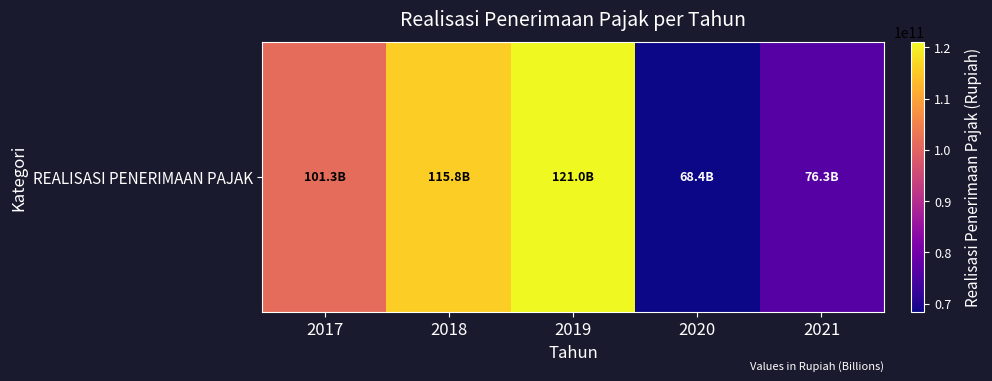

Rank the categories by value from lowest to highest.

2020, 2021, 2017, 2018, 2019